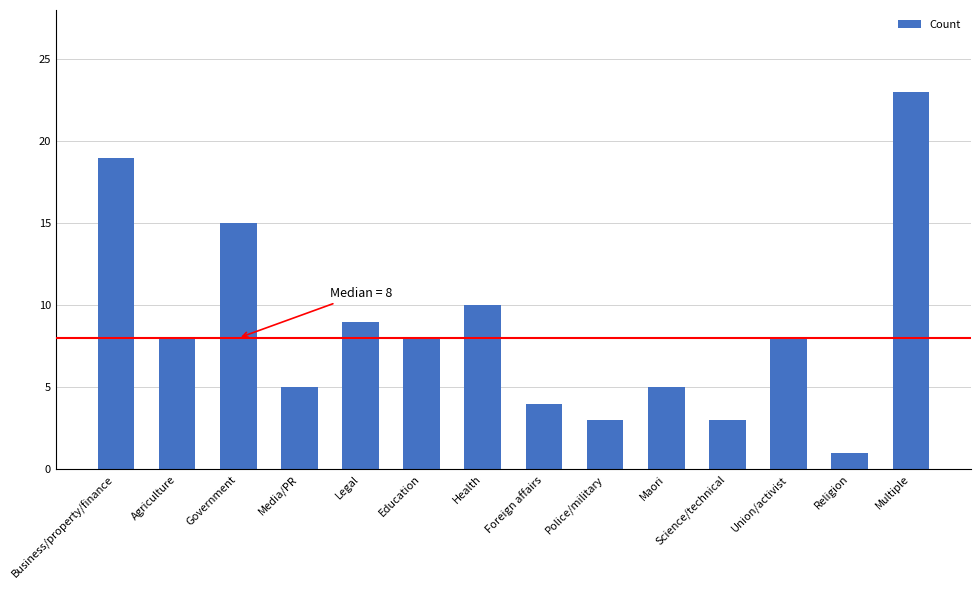

What is the value of the 14th bar from the left?

23